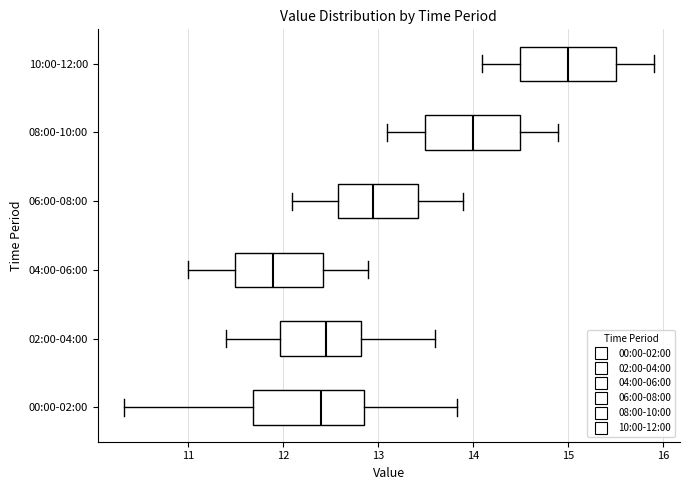

Where is the left edge of the box for 02:00-04:00 on the x-axis? The values are not printed on the chart, so give them approximately, as read against the axis.

12.0